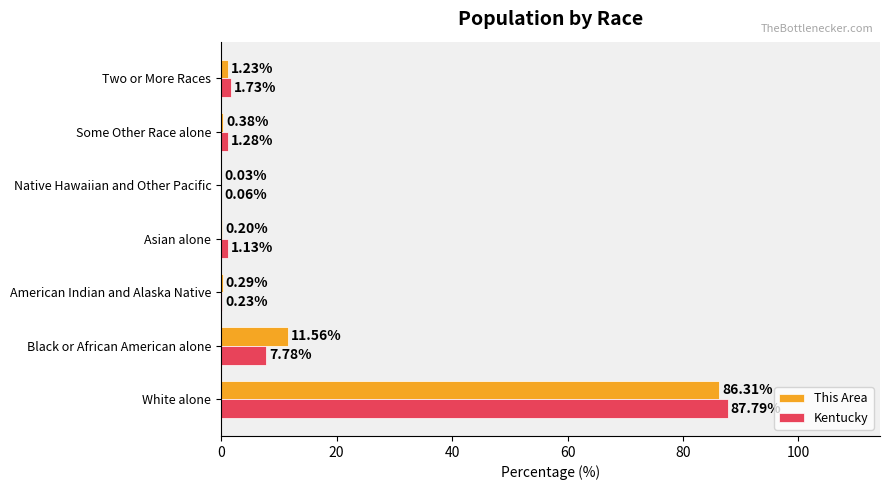

What is the sum of the Kentucky values at American Indian and Alaska Native and White alone?

88.0